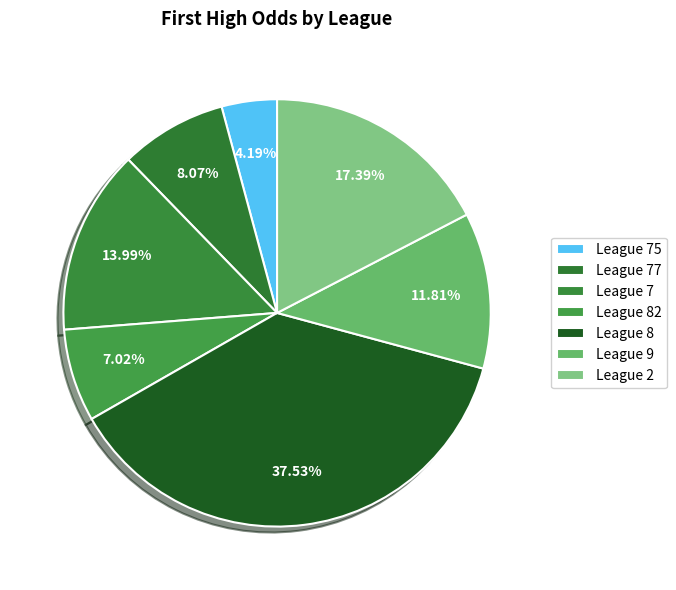

Is it true that League 8 is 50% of the pie?

False